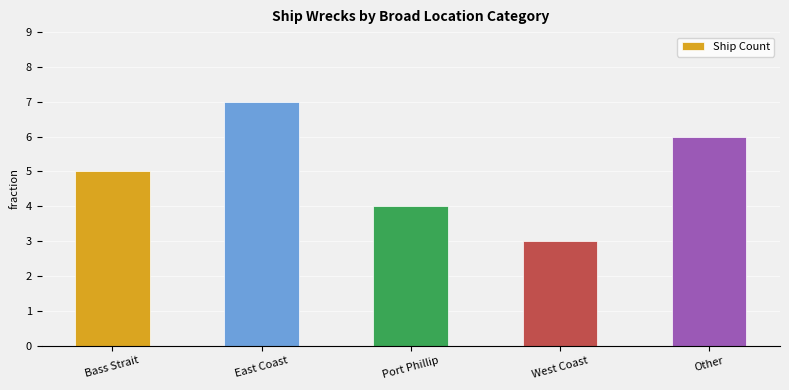

What is the smallest value displayed?

3